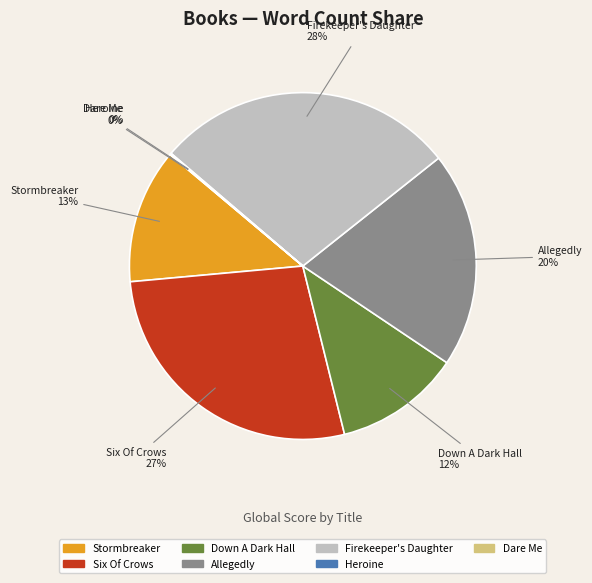

Does Allegedly represent more than half of the total?

No